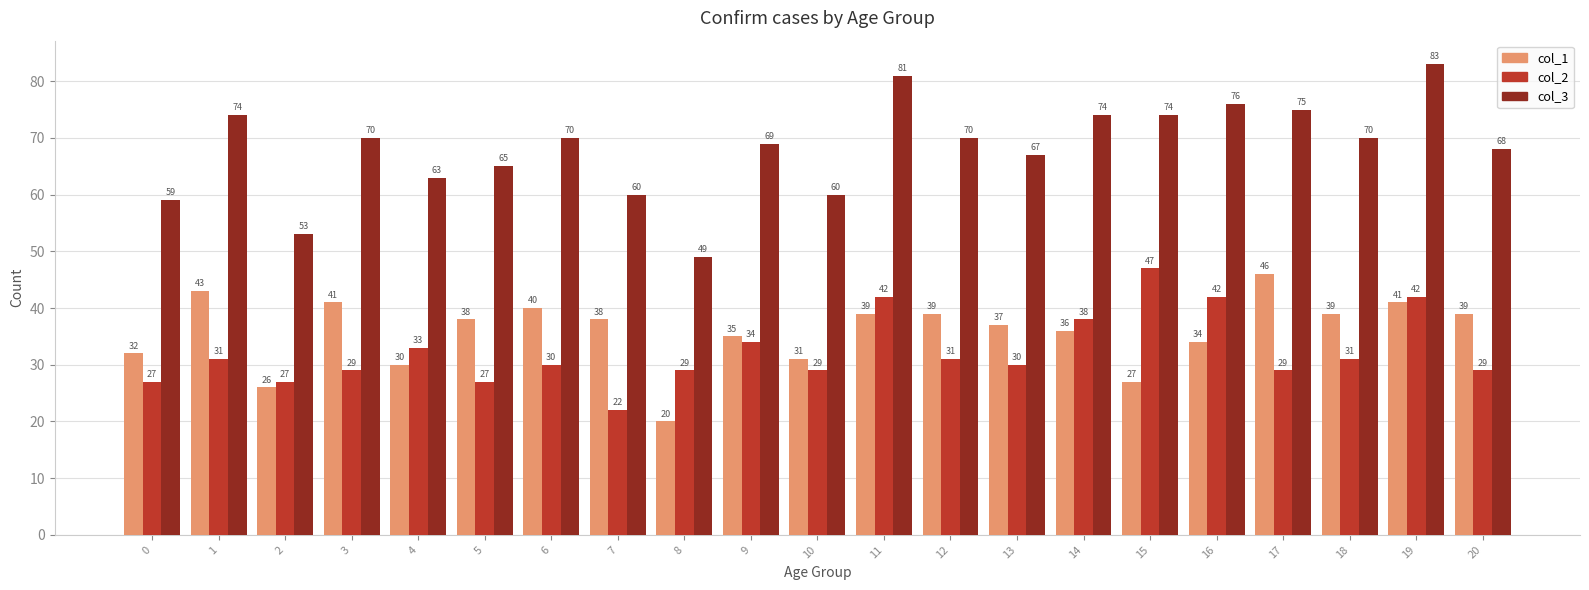

Which series has the largest total across all categories?

col_3